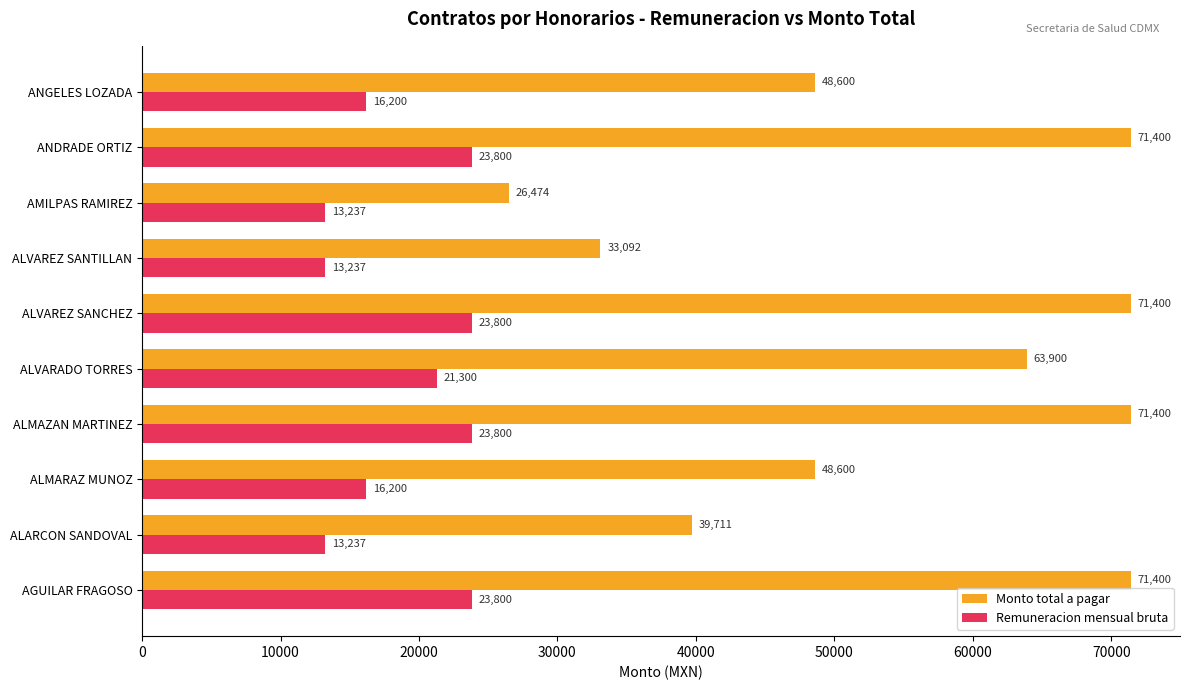

Count the Monto total a pagar values in the range 39711 to 71400.

8